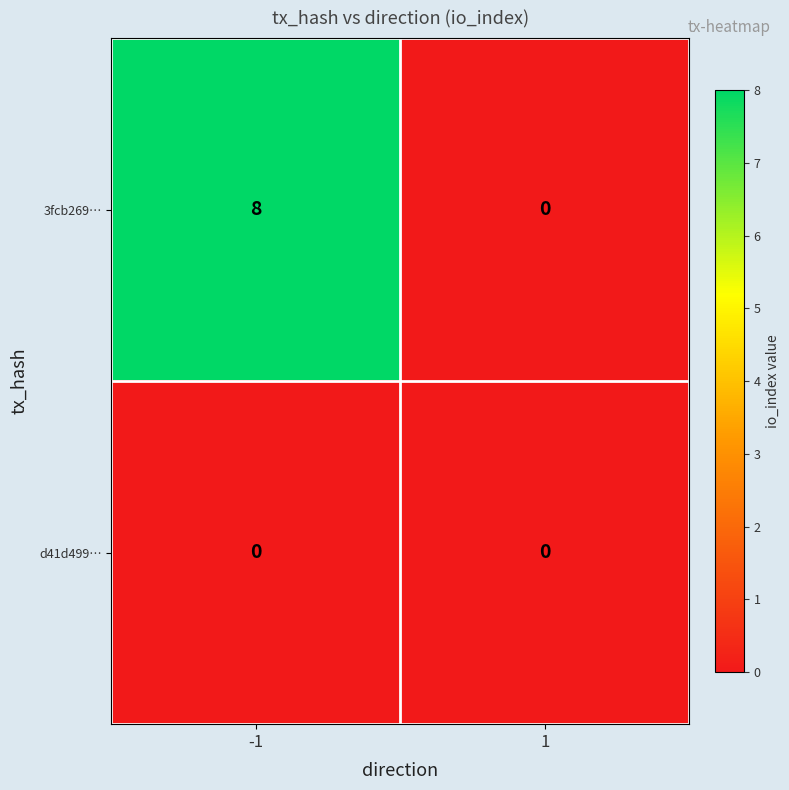

Reading right to left, extract all data points from this chart.

3fcb269…: 0	8
d41d499…: 0	0